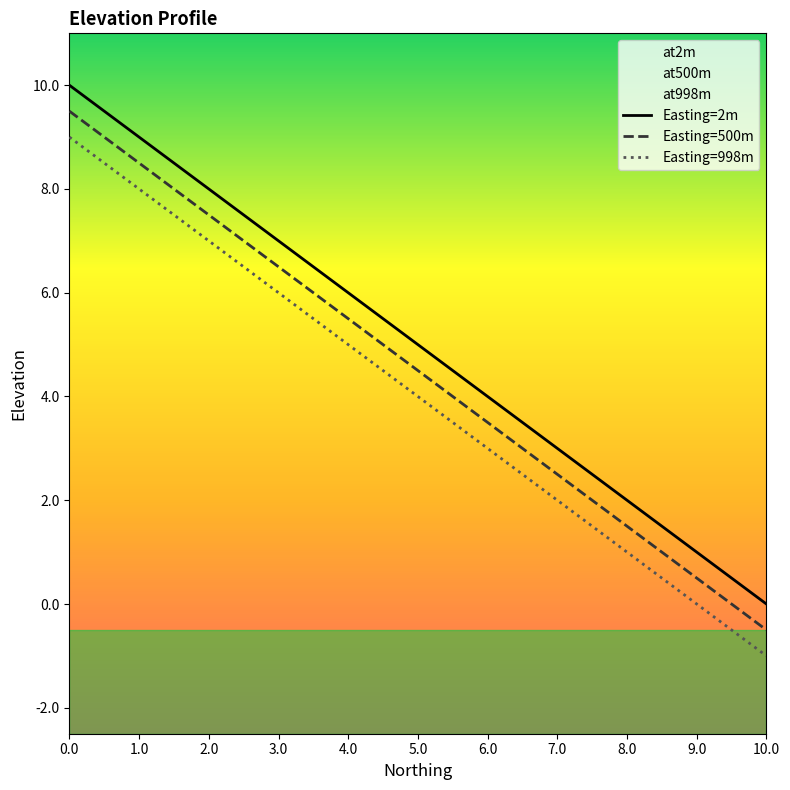

What is the maximum value shown in the chart?

10.0